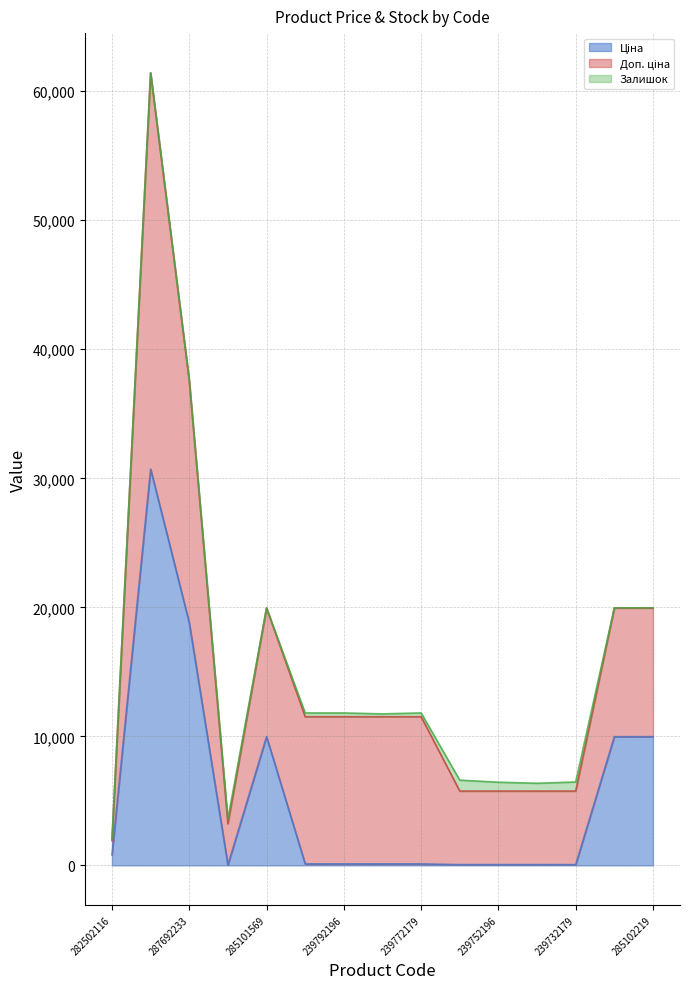

Rank the categories by Залишок value from lowest to highest.

287712232, 287692233, 285101569, 285102221, 285102219, 282502116, 239772195, 239792197, 239792196, 239772179, 283972211, 239732195, 239752196, 239732179, 239752197